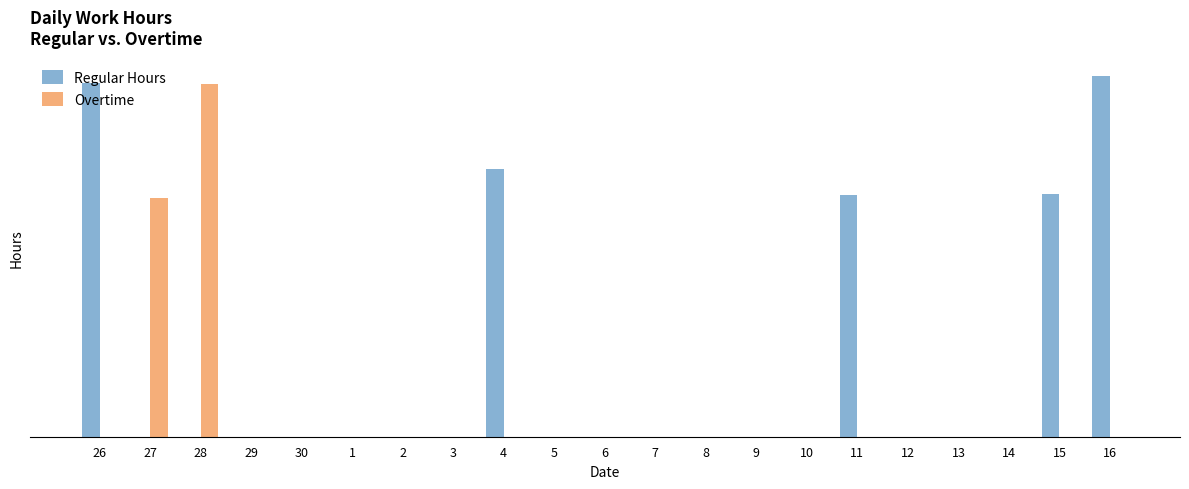

Reading left to right, what are all the values shown in this chart?

Regular Hours: 26=14.0	27=0.0	28=0.0	29=0.0	30=0.0	1=0.0	2=0.0	3=0.0	4=10.6	5=0.0	6=0.0	7=0.0	8=0.0	9=0.0	10=0.0	11=9.6	12=0.0	13=0.0	14=0.0	15=9.6	16=14.3
Overtime: 26=0.0	27=9.5	28=13.9	29=0.0	30=0.0	1=0.0	2=0.0	3=0.0	4=0.0	5=0.0	6=0.0	7=0.0	8=0.0	9=0.0	10=0.0	11=0.0	12=0.0	13=0.0	14=0.0	15=0.0	16=0.0